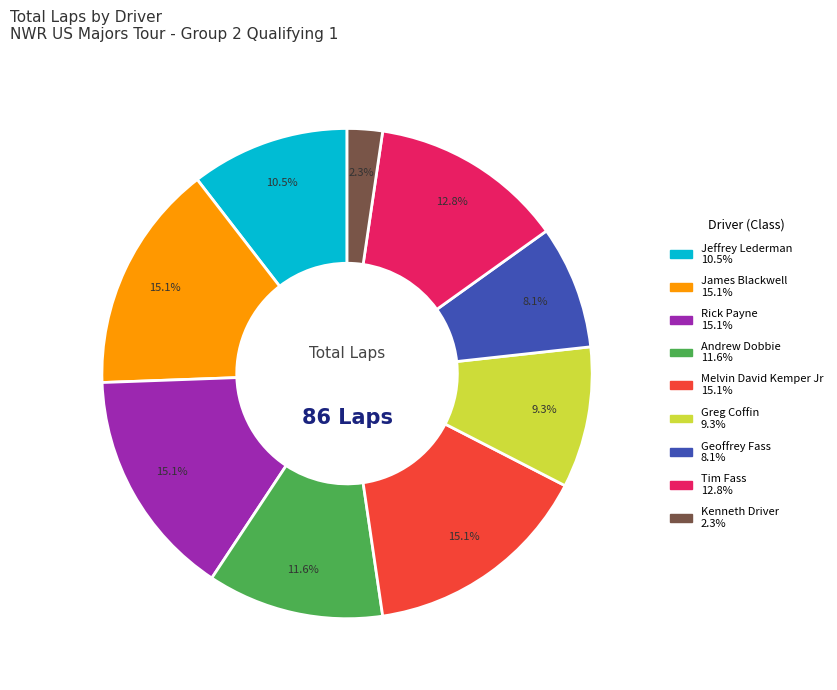

How many slices are in this pie chart?

9